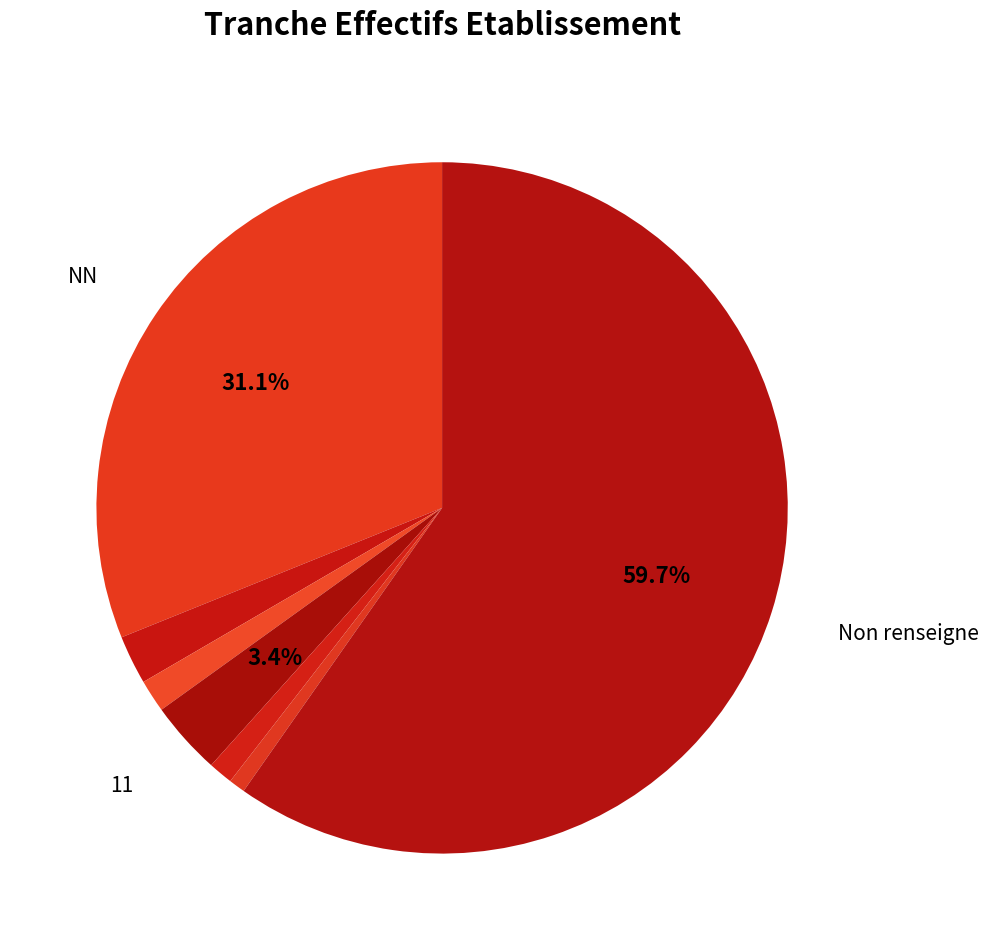

How many slices are in this pie chart?

7